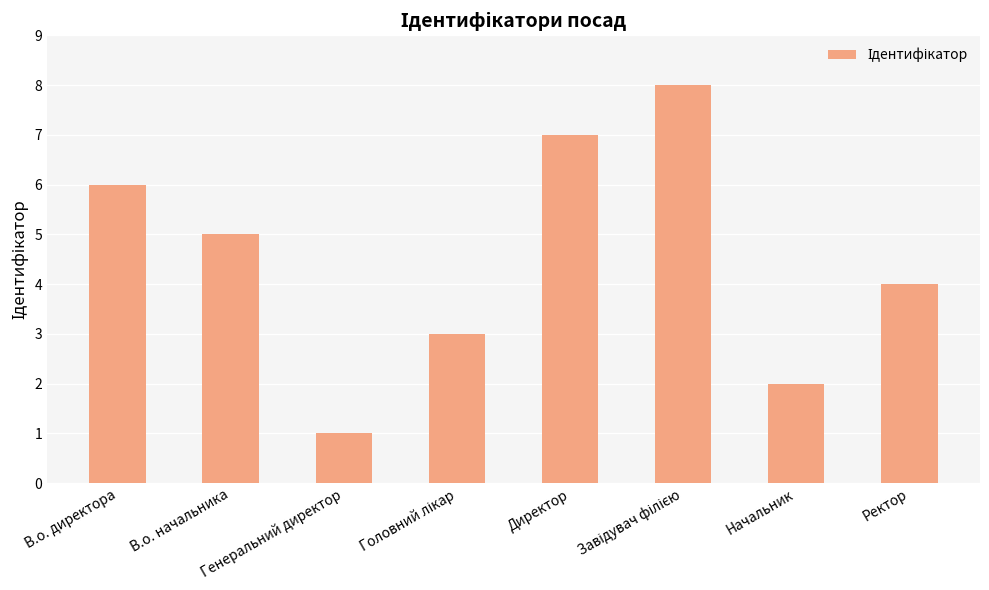

What is the difference between the maximum and second lowest values?

6